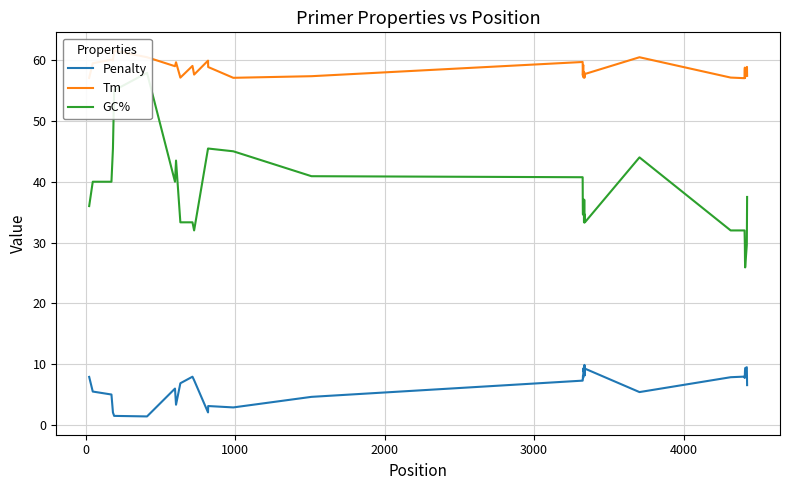

List the series in order of their overall mean, highest first.

Tm, GC%, Penalty